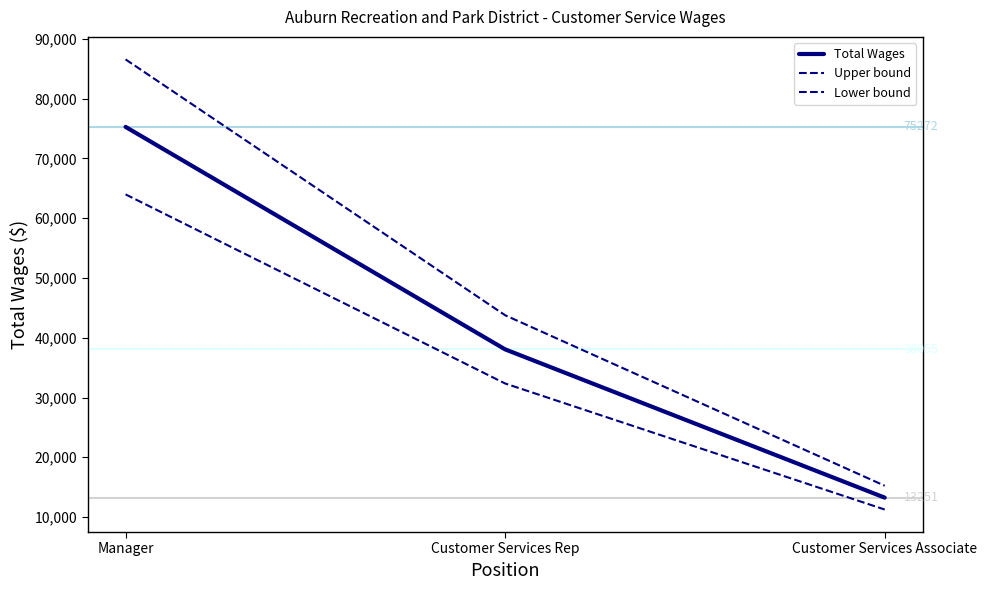

Which category has the lowest value in the Upper bound series?

Customer Services Associate